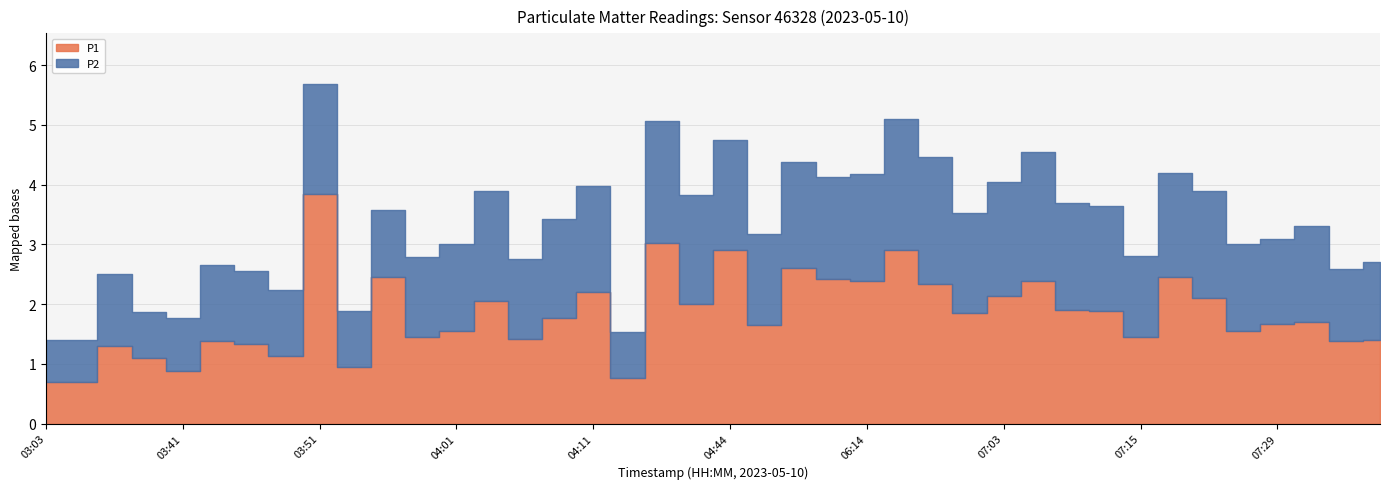

Reading left to right, what are all the values shown in this chart?

P1: 0.7	0.7	1.3	1.1	0.9	1.4	1.3	1.1	3.9	0.9	2.5	1.4	1.6	2.0	1.4	1.8	2.2	0.8	3.0	2.0	2.9	1.6	2.6	2.4	2.4	2.9	2.3	1.9	2.1	2.4	1.9	1.9	1.4	2.5	2.1	1.6	1.7	1.7	1.4	1.4
P2: 0.7	0.7	1.2	0.8	0.9	1.3	1.2	1.1	1.8	0.9	1.1	1.3	1.4	1.9	1.3	1.6	1.8	0.8	2.0	1.8	1.9	1.5	1.8	1.7	1.8	2.2	2.1	1.7	1.9	2.2	1.8	1.8	1.4	1.8	1.8	1.4	1.4	1.6	1.2	1.3